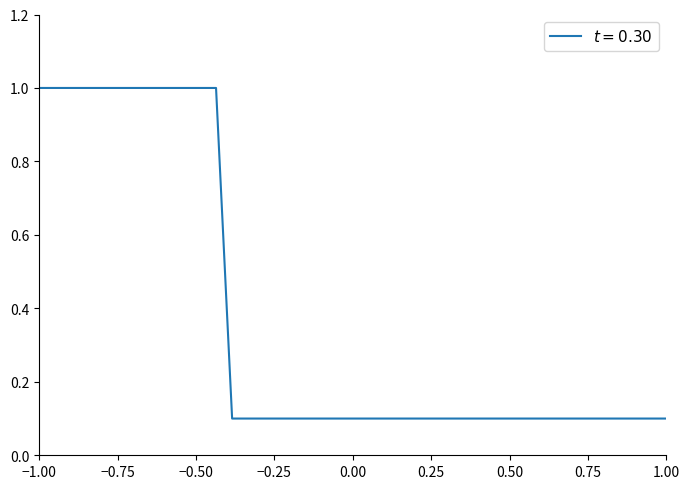

How many lines are shown in the chart?

1